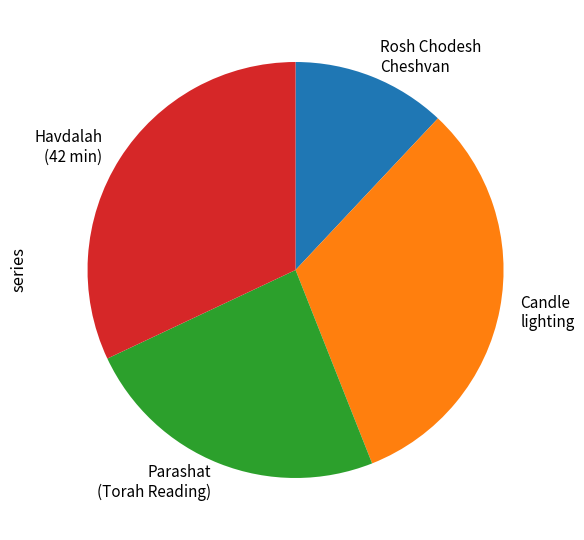

True or false: Rosh Chodesh Cheshvan accounts for 20% of the total.

False